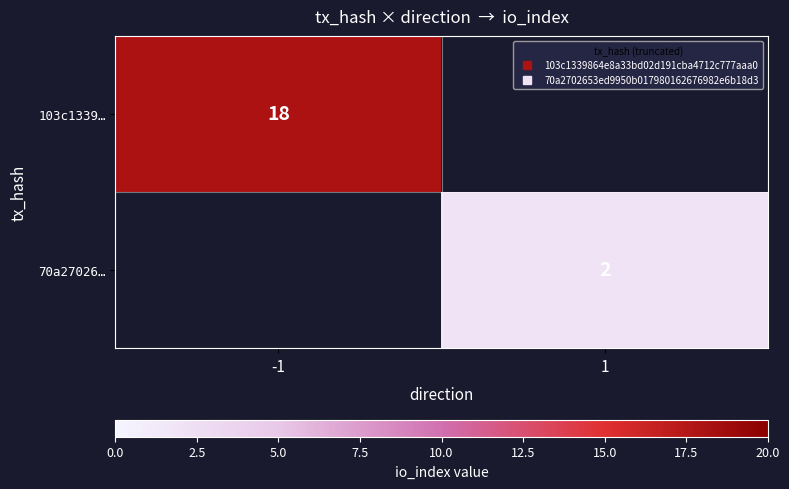

Is the value of 103c1339… at -1 greater than the value of 70a27026… at 1?

Yes